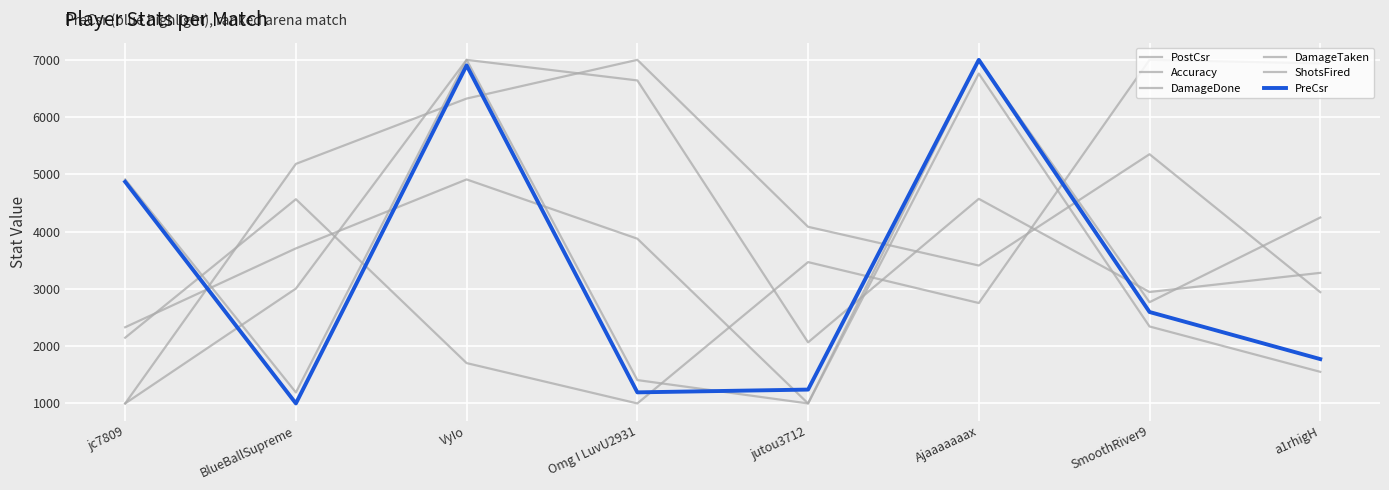

What is the sum of all DamageTaken values?

29576.4